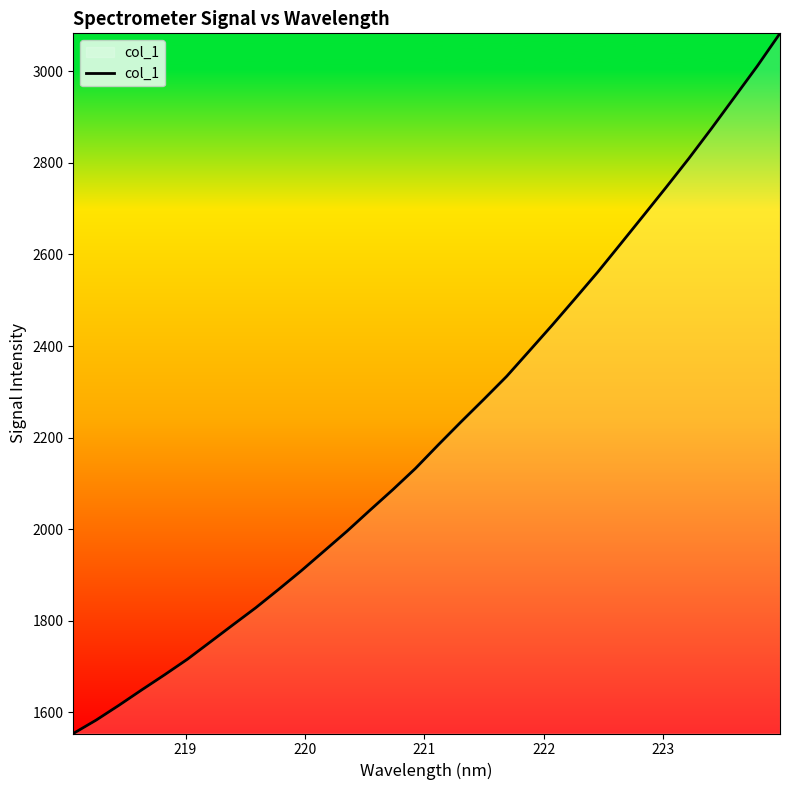

What is the maximum value shown in the chart?

3082.6